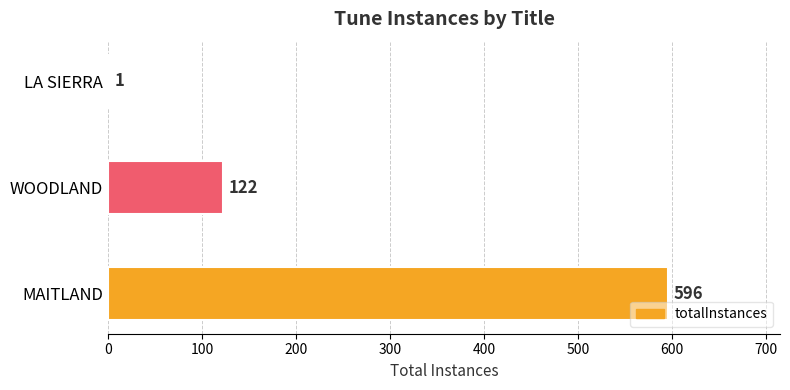

Reading bottom to top, list all the values displayed in this chart.

MAITLAND=596	WOODLAND=122	LA SIERRA=1